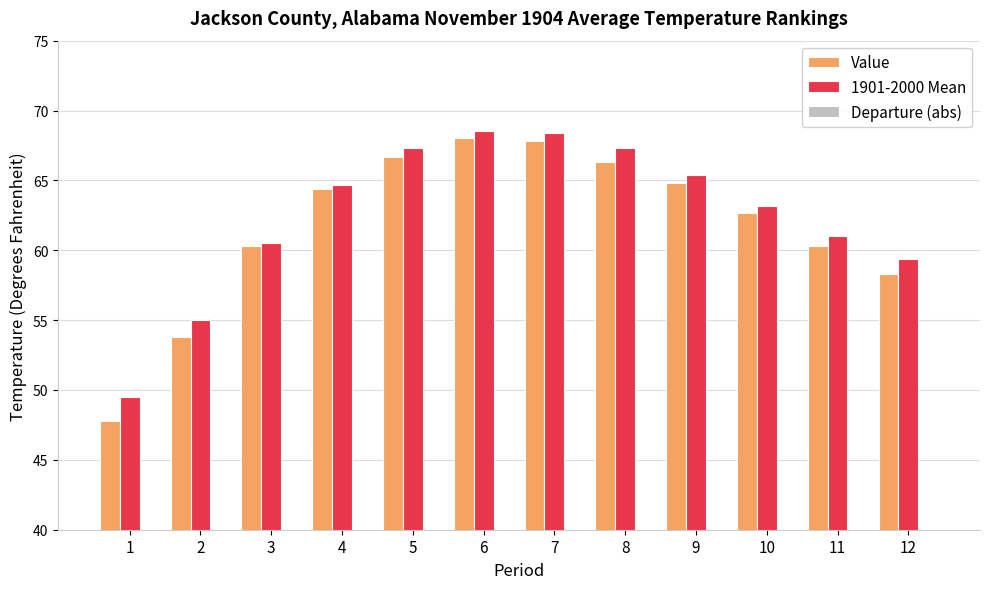

At how many categories does at least one series exceed 40?

12